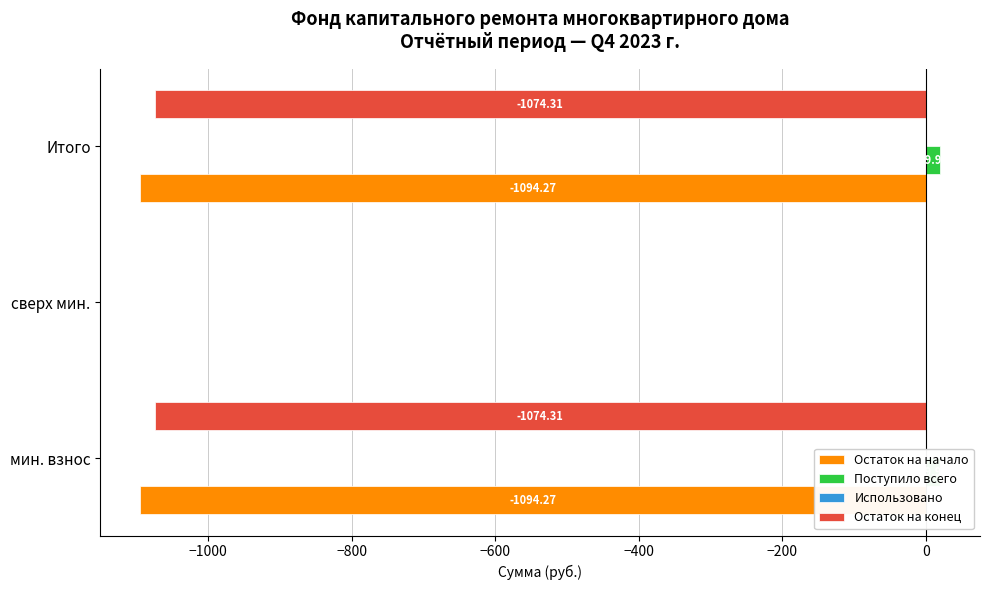

What are all the series names shown in the legend?

Остаток на начало, Поступило всего, Использовано, Остаток на конец